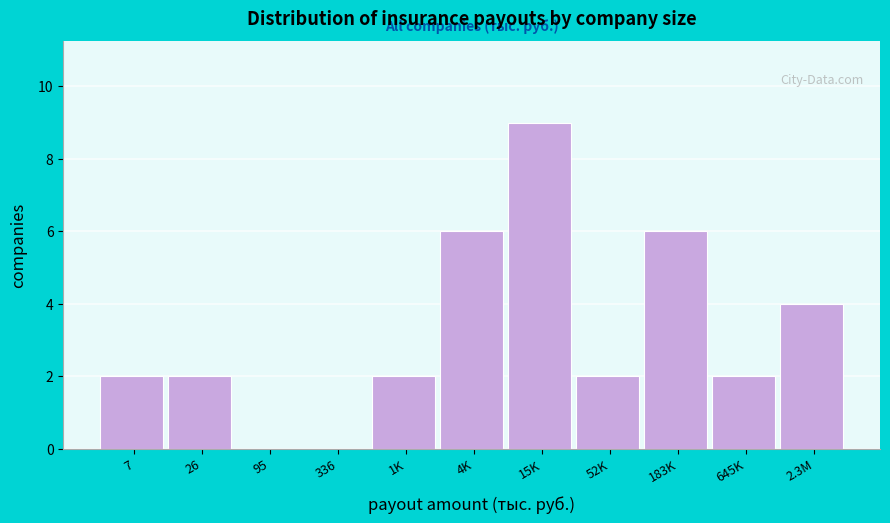

Reading left to right, what are all the values shown in this chart?

7=2	26=2	95=0	336=0	1K=2	4K=6	15K=9	52K=2	183K=6	645K=2	2.3M=4